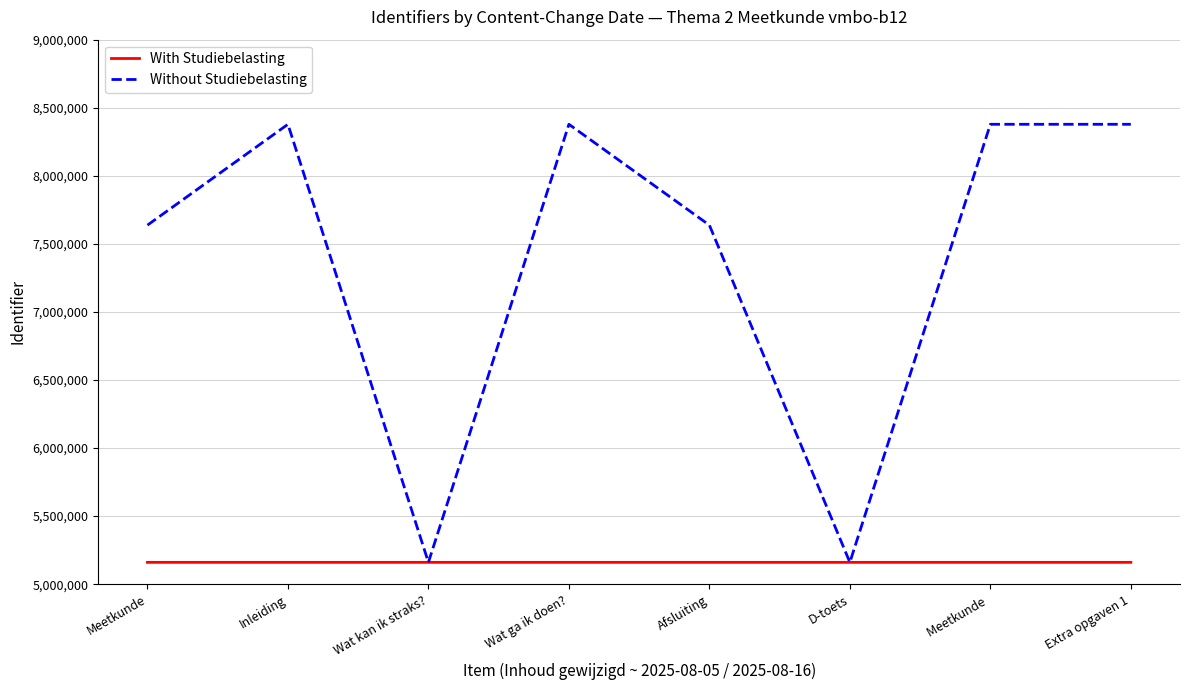

Is the value of With Studiebelasting at Wat kan ik straks? greater than the value of Without Studiebelasting at Meetkunde ?

No